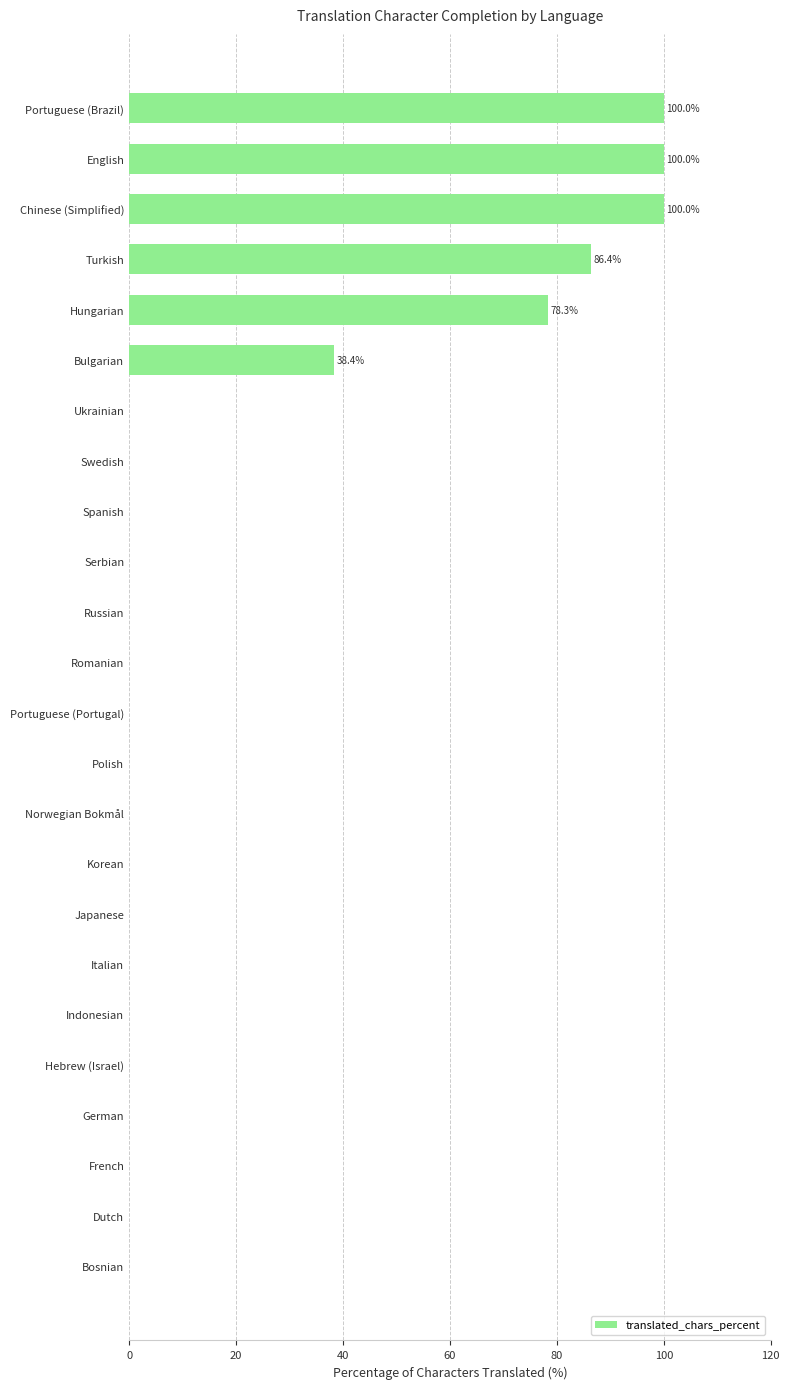

What is the maximum value shown in the chart?

100.0